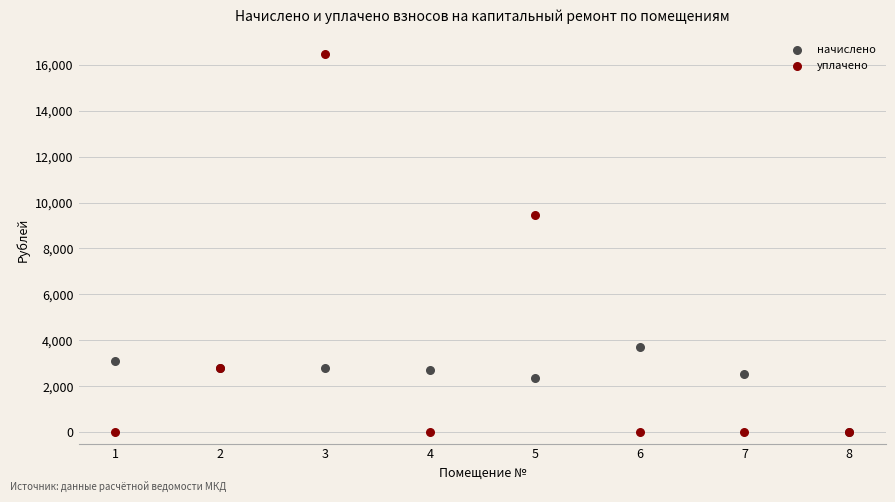

Across all series, what Y value is closest to 8233?

9463.6